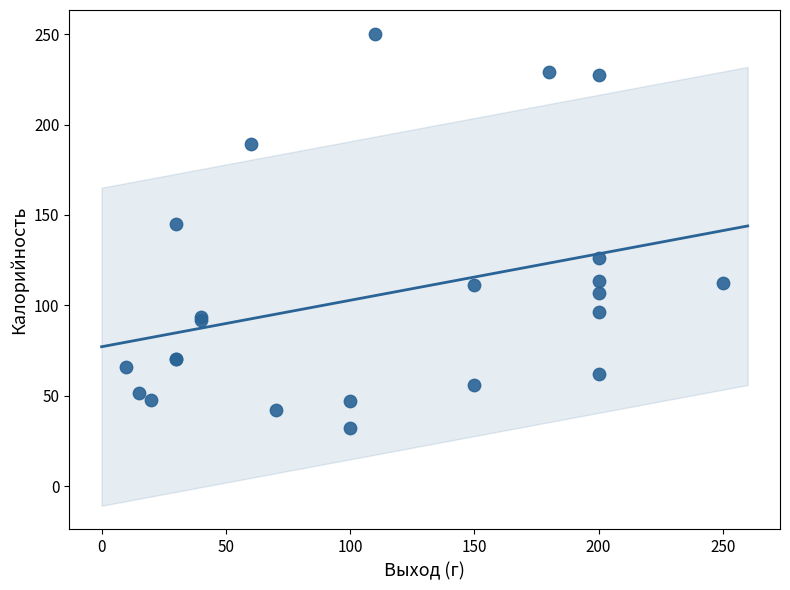

What Y value in the scatter plot is closest to 141?

144.9